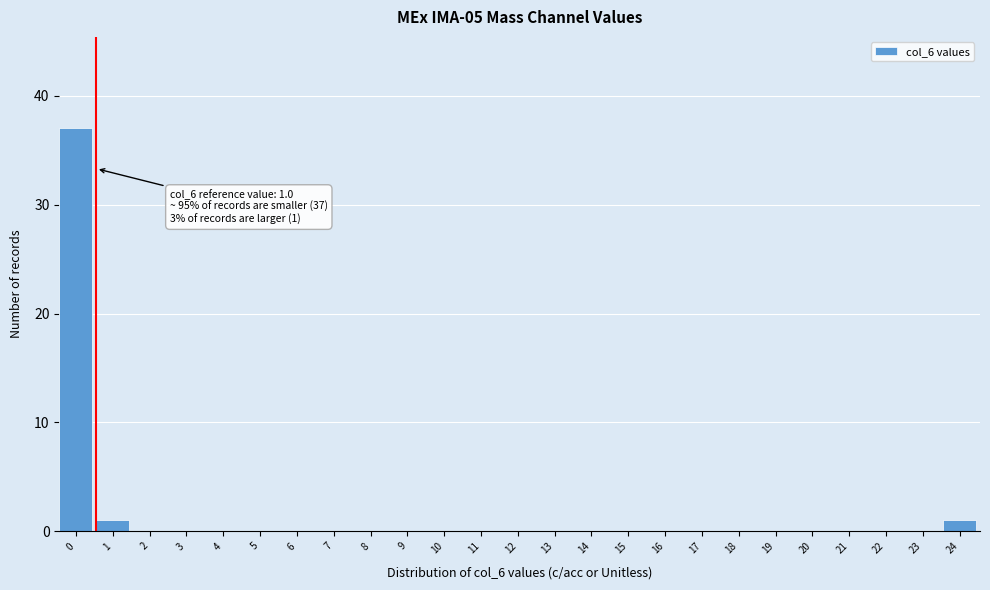

Reading right to left, extract all data points from this chart.

24=1	23=0	22=0	21=0	20=0	19=0	18=0	17=0	16=0	15=0	14=0	13=0	12=0	11=0	10=0	9=0	8=0	7=0	6=0	5=0	4=0	3=0	2=0	1=1	0=37